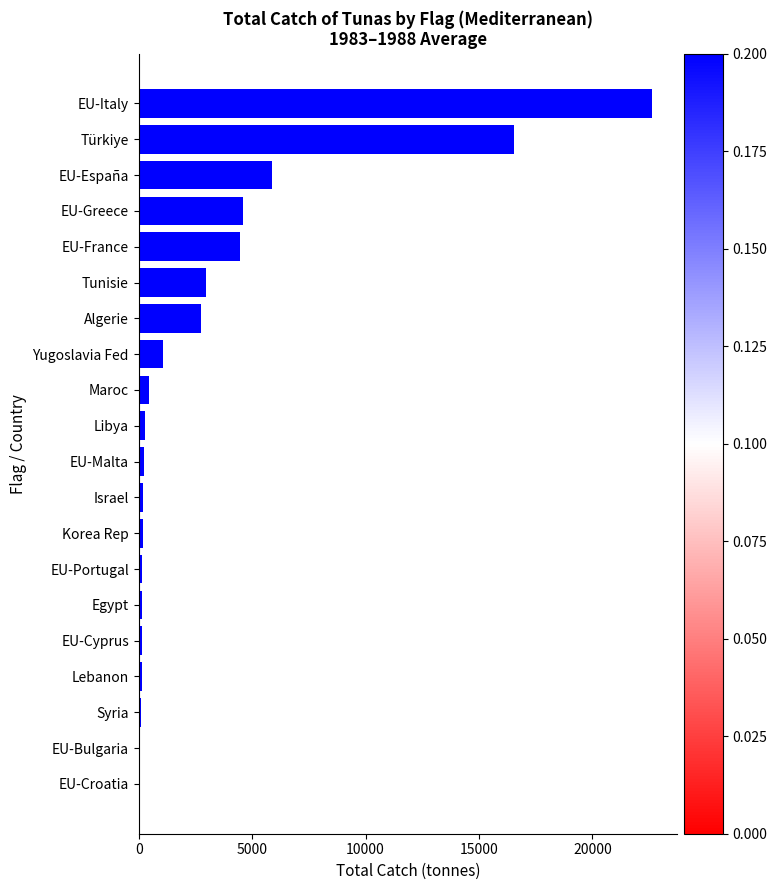

What is the ratio of the value at Türkiye to the value at EU-España?

2.8